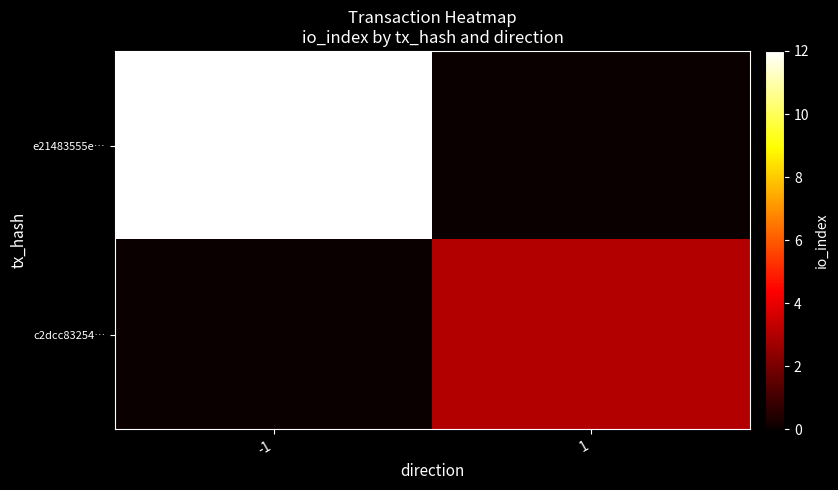

How many categories are shown in the chart?

2